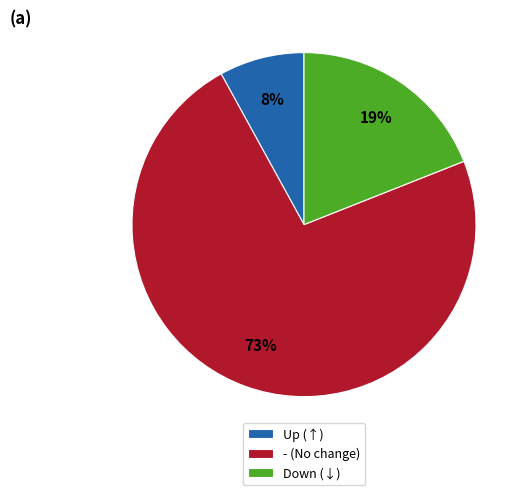

Between Up (↑) and - (No change), which is larger?

- (No change)